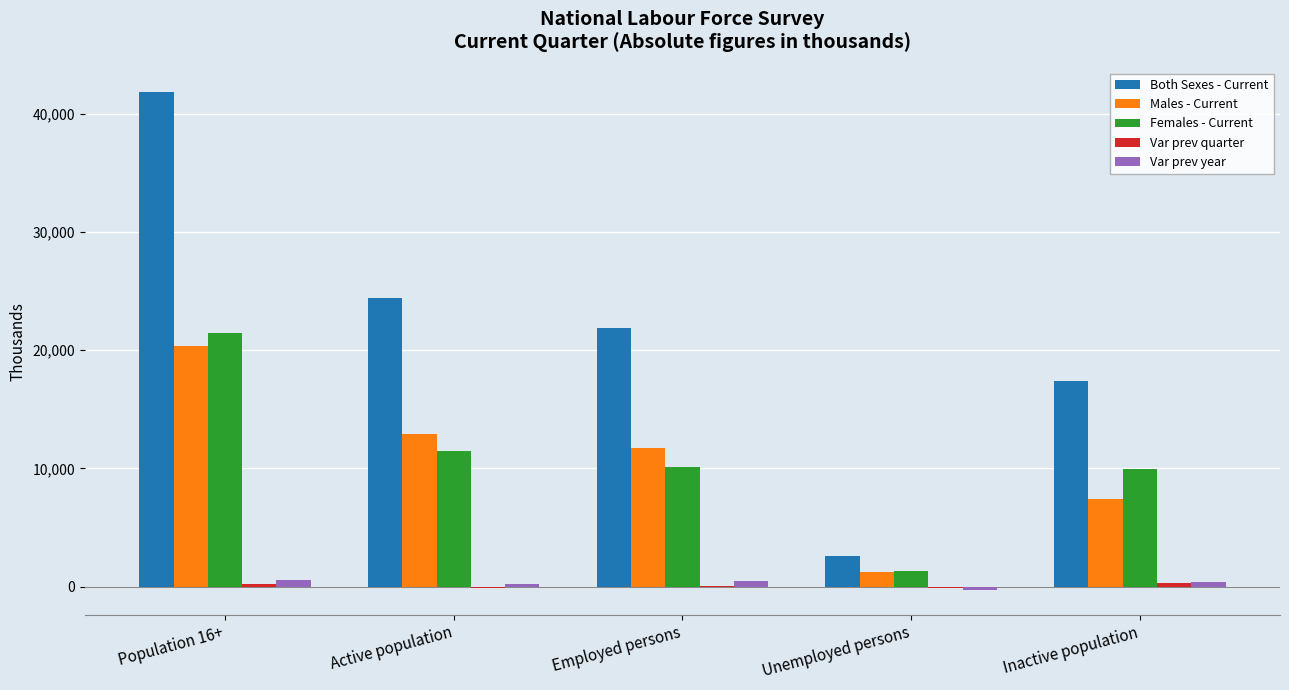

Is it true that Males - Current equals 15249.9 at Employed persons?

False